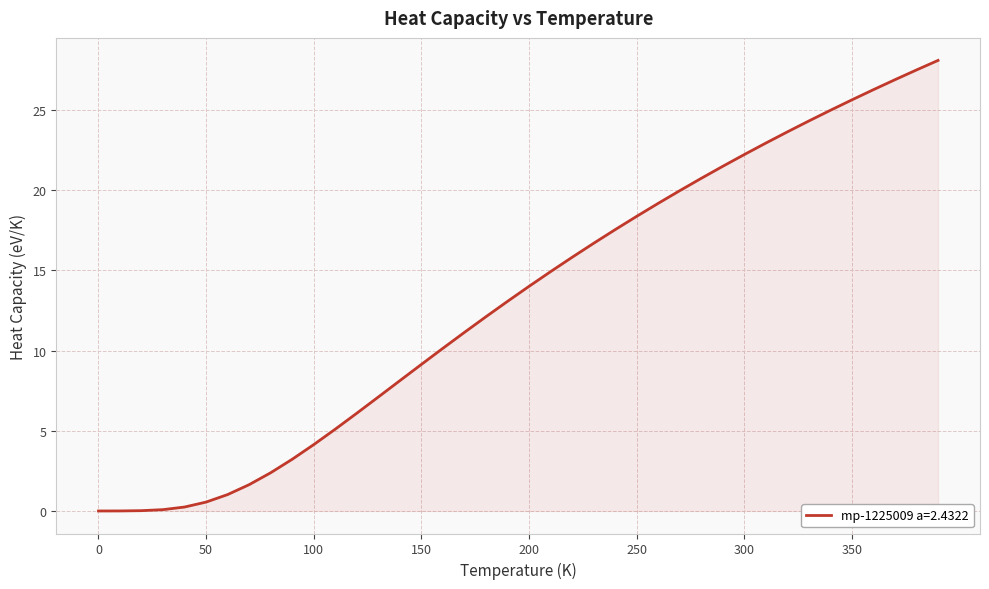

What is the difference between the maximum and minimum values?

28.1